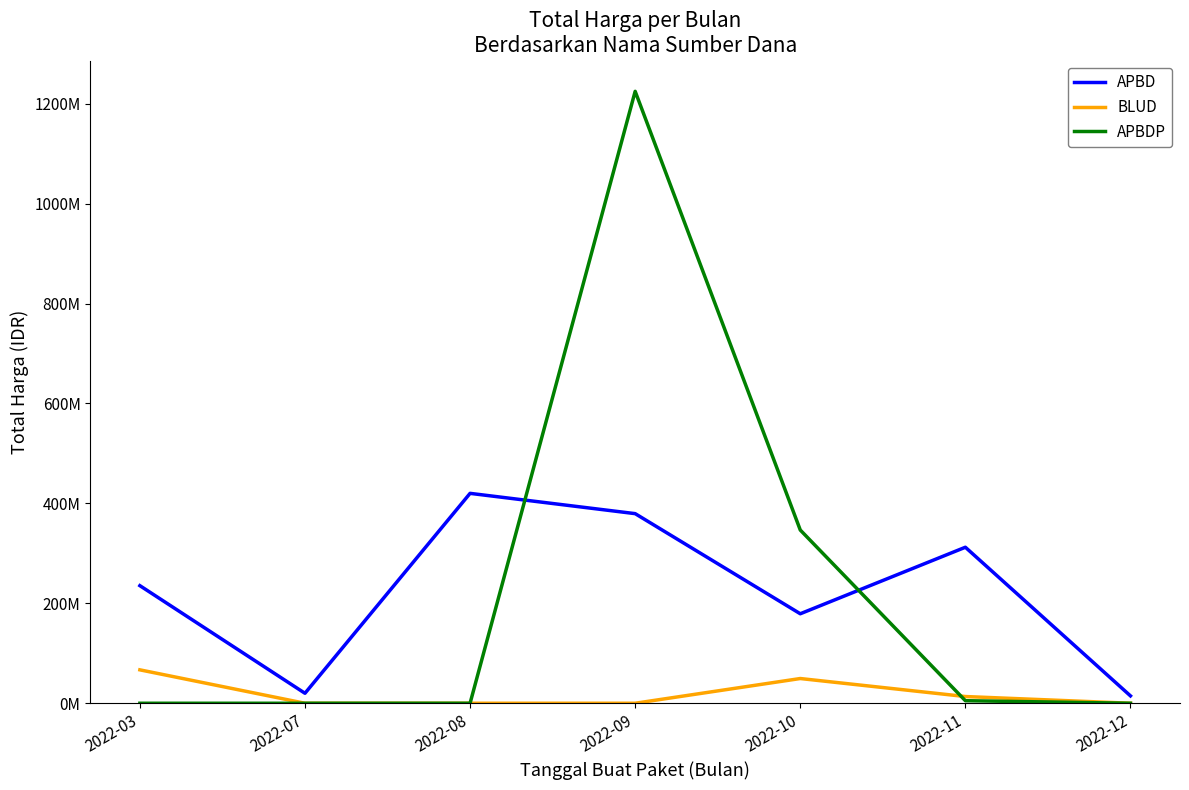

Where do APBD and APBDP first cross each other?

2022-08 and 2022-09